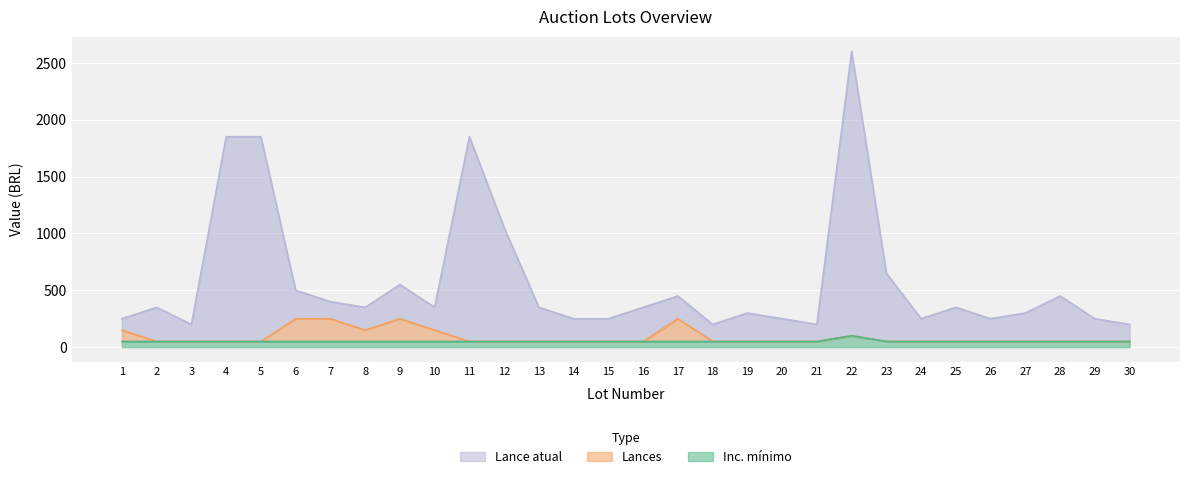

What is the sum of all Lances values?

2650